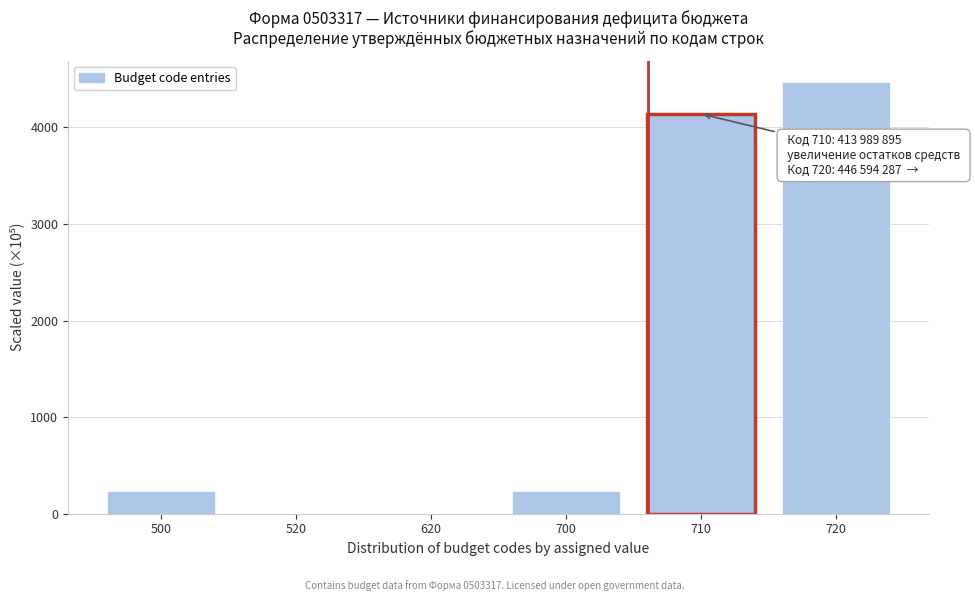

Reading left to right, transcribe all the data shown in this chart.

500=239.3	520=0.0	620=0.0	700=239.3	710=4139.9	720=4465.9